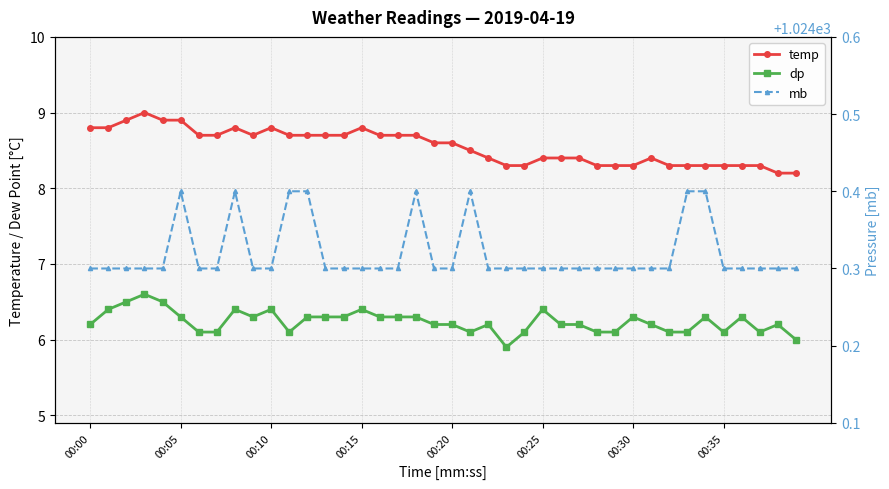

What are all the series names shown in the legend?

temp, dp, mb